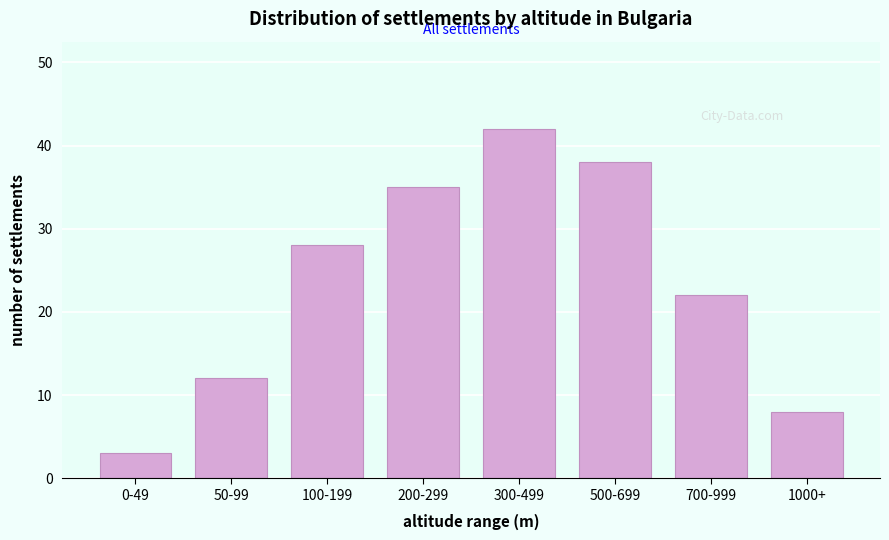

Reading left to right, extract all data points from this chart.

3	12	28	35	42	38	22	8